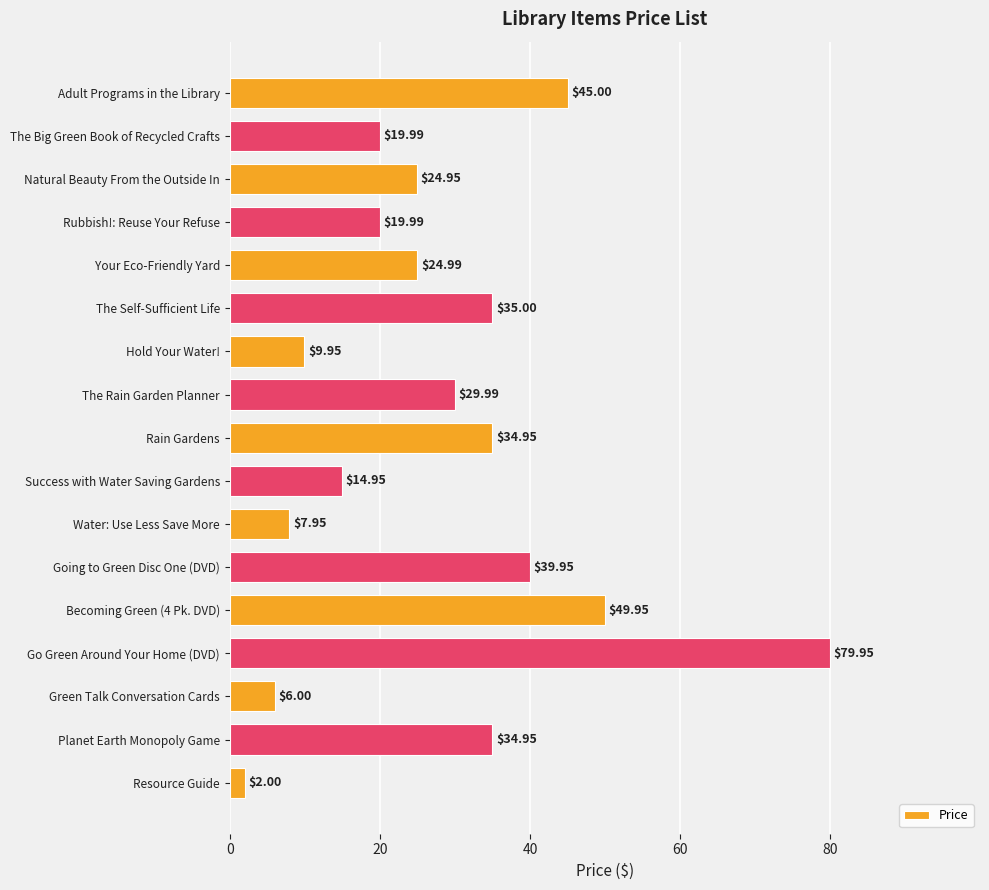

What is the average value?

28.3